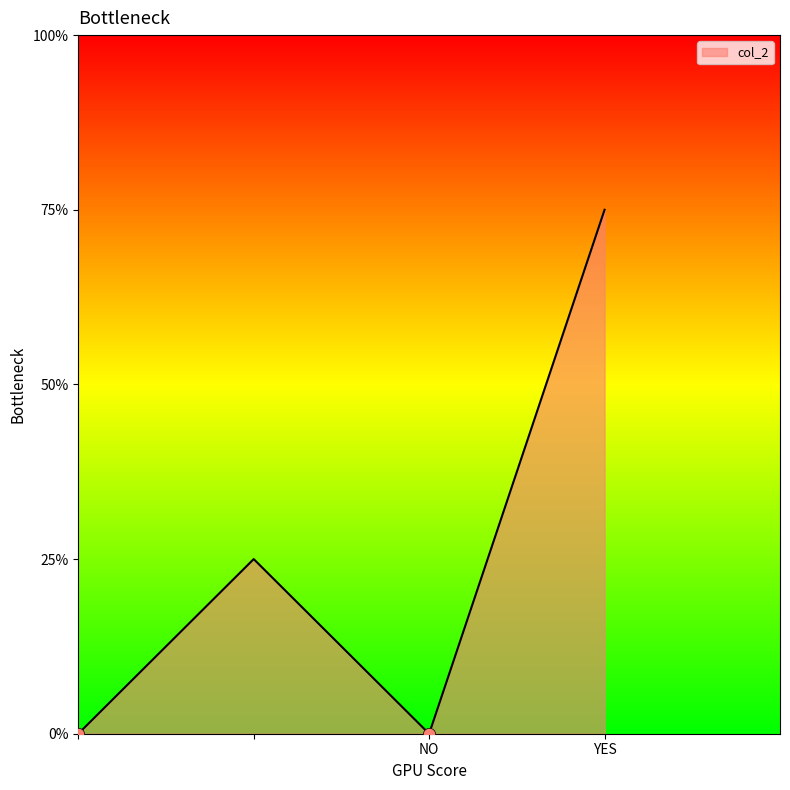

Which has a higher value,  or YES?

YES